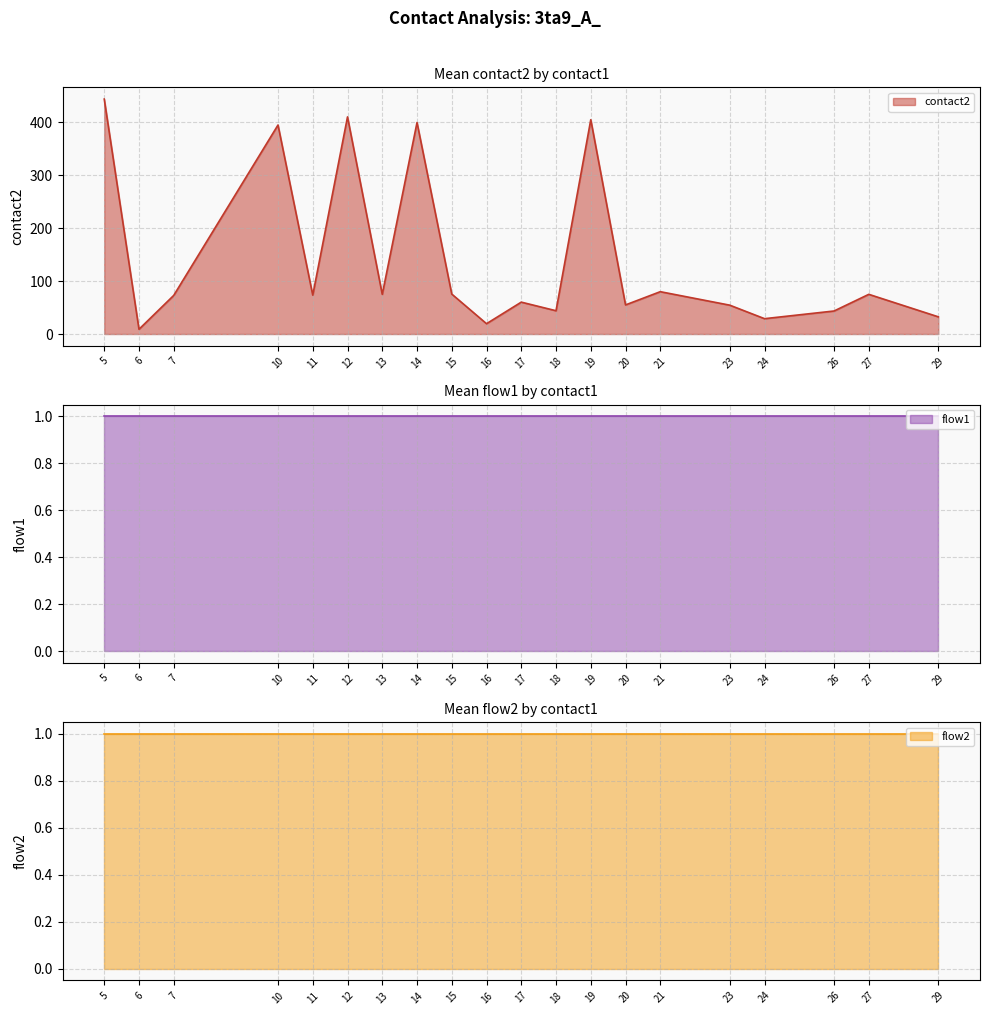

What is the value of the flow1 point at the 8th from the left?

1